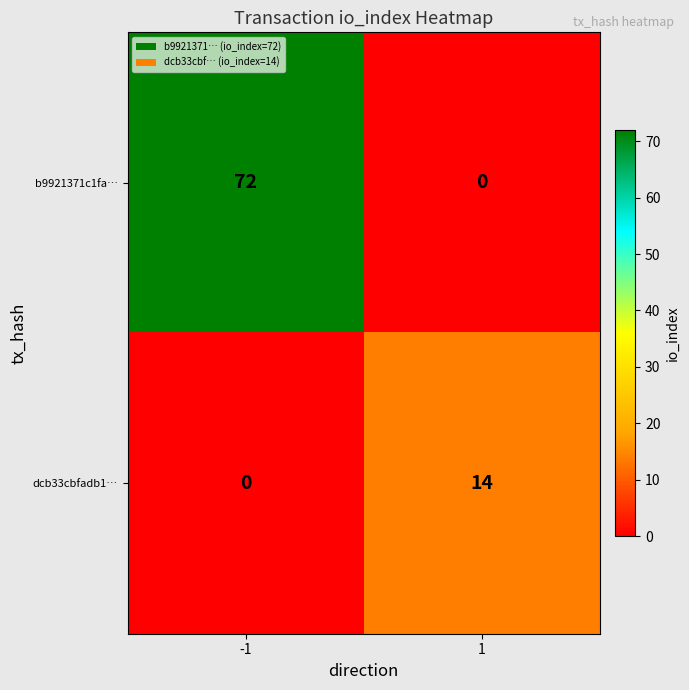

How many data points does each series have?

2